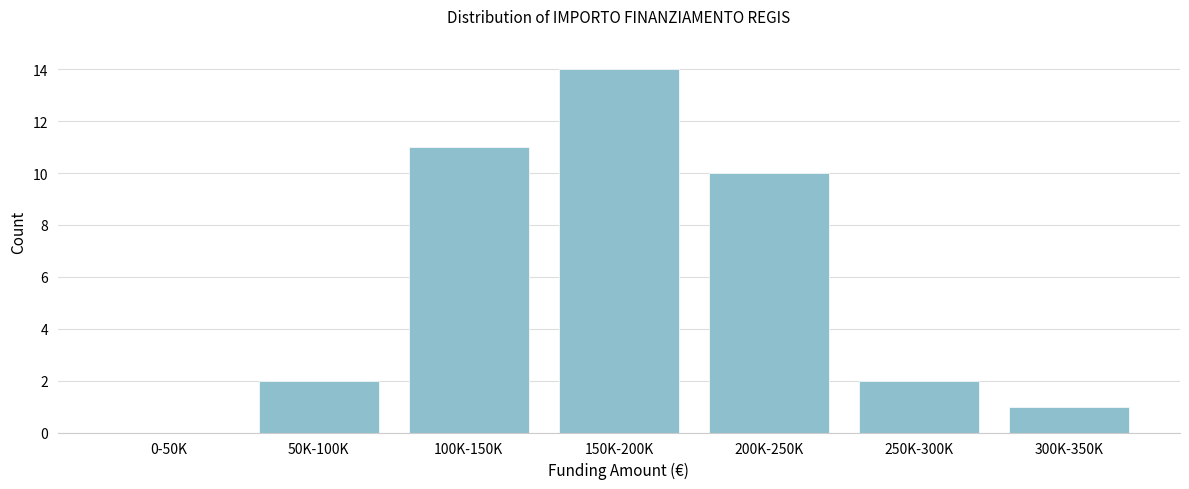

Reading left to right, what are all the values shown in this chart?

0-50K=0	50K-100K=2	100K-150K=11	150K-200K=14	200K-250K=10	250K-300K=2	300K-350K=1